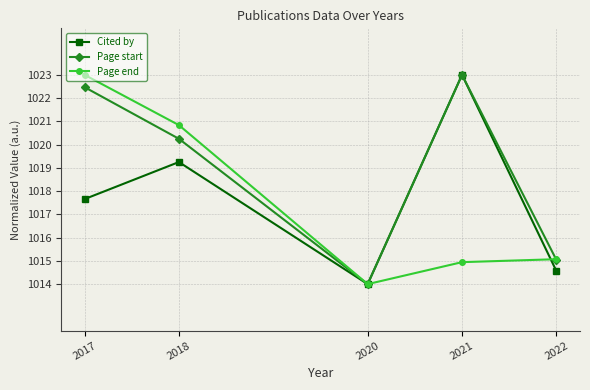

Which series changed the most between 2018 and 2021?

Page end